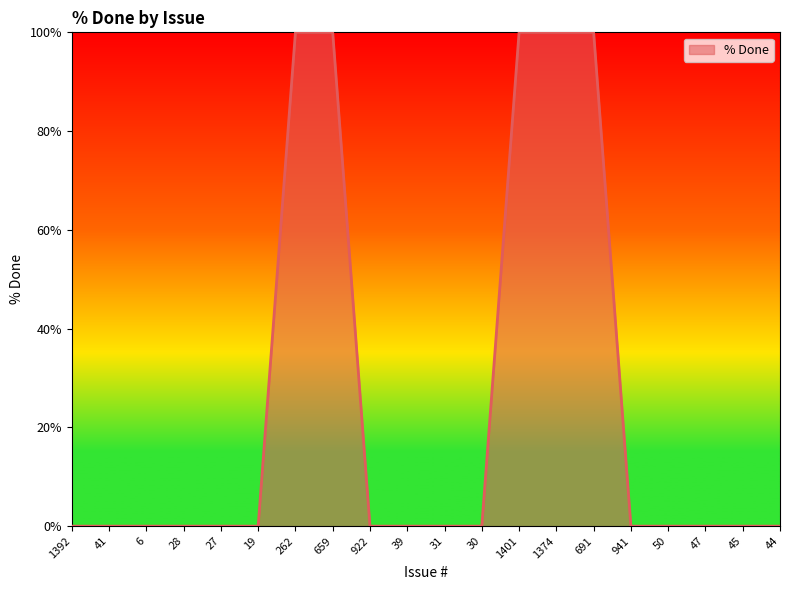

The value at 45 is 38. True or false?

False